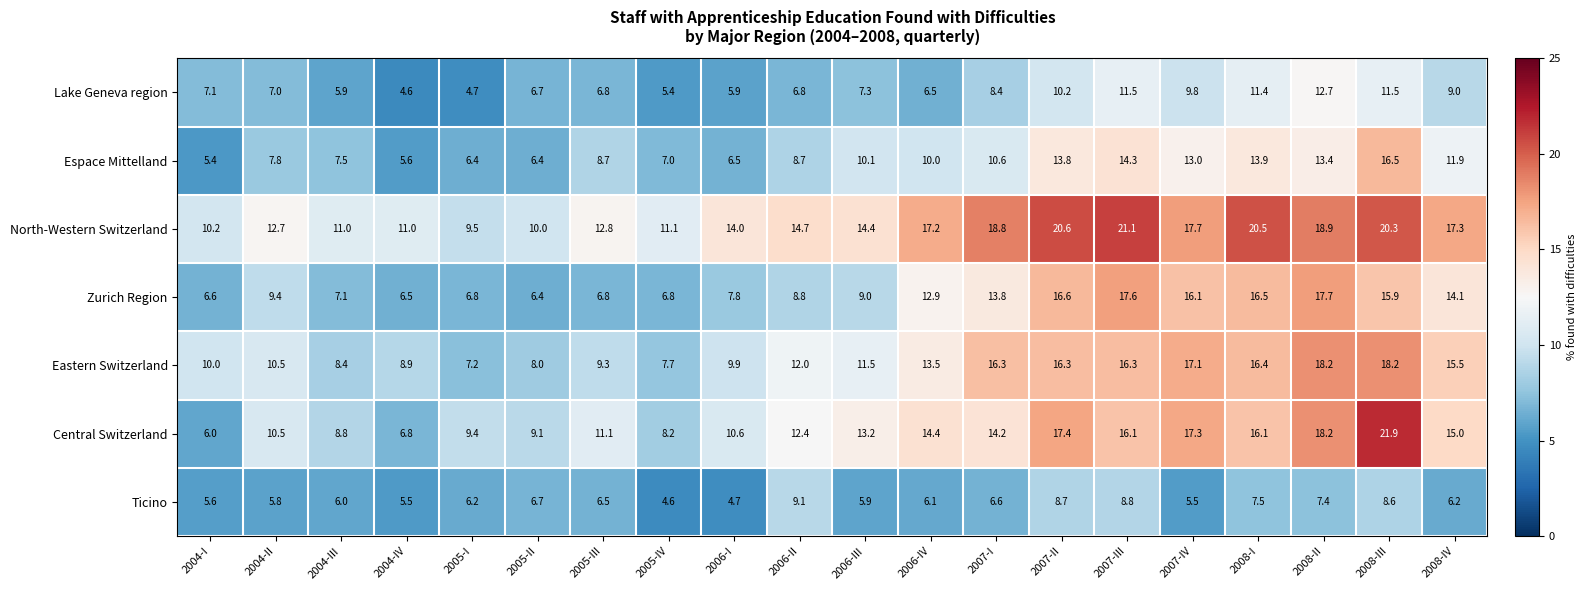

Which series changed the most between 2005-I and 2005-II?

Lake Geneva region